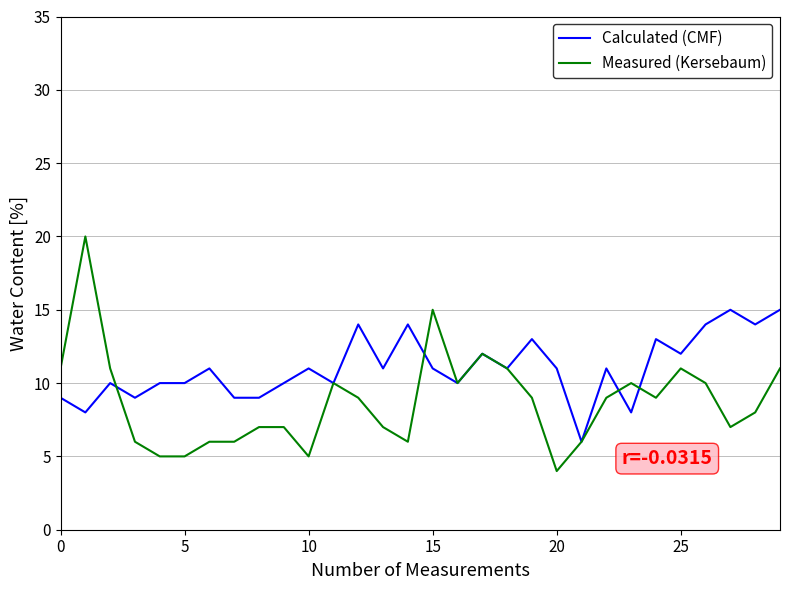

What is the maximum value shown in the chart?

20